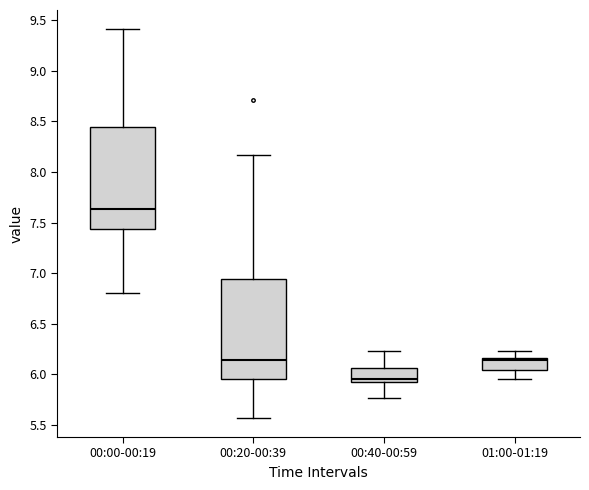

Reading left to right, transcribe this box plot: for each box, give where its median line is, the range the box spans, and where its two whiskers end, as read against the y-axis. The values are not printed on the chart, so give them approximately, as read against the axis.

00:00-00:19: median 7.65, box 7.45 to 8.45, whiskers 6.80 to 9.40
00:20-00:39: median 6.15, box 5.95 to 6.95, whiskers 5.55 to 8.15
00:40-00:59: median 5.95 (just above the box's lower edge), box 5.95 to 6.05, whiskers 5.75 to 6.25
01:00-01:19: median 6.15 (just below the box's upper edge), box 6.05 to 6.15, whiskers 5.95 to 6.25